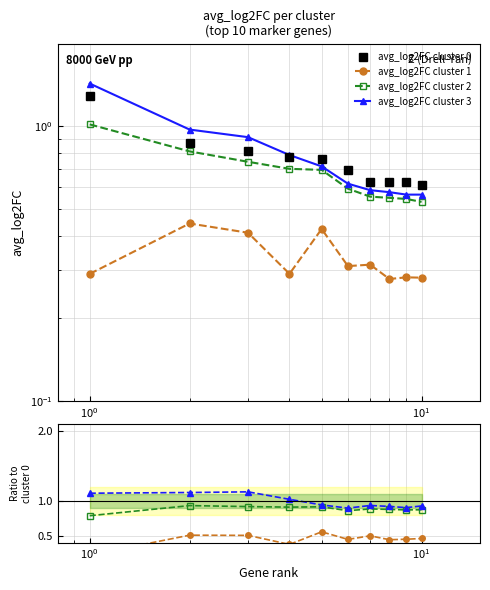

Does the chart display data point markers on the line(s)?

Yes